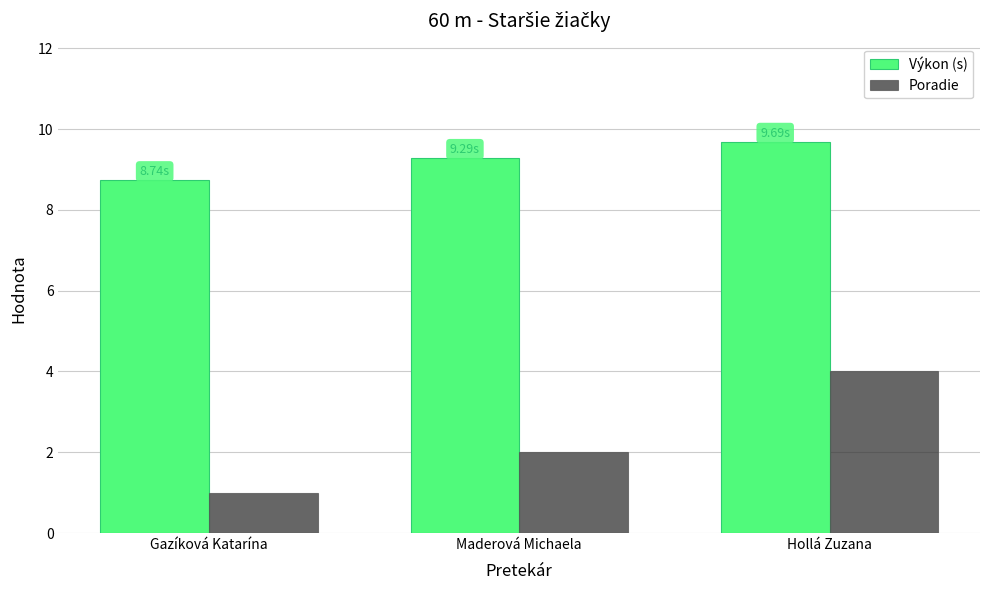

How many categories are shown in the chart?

3